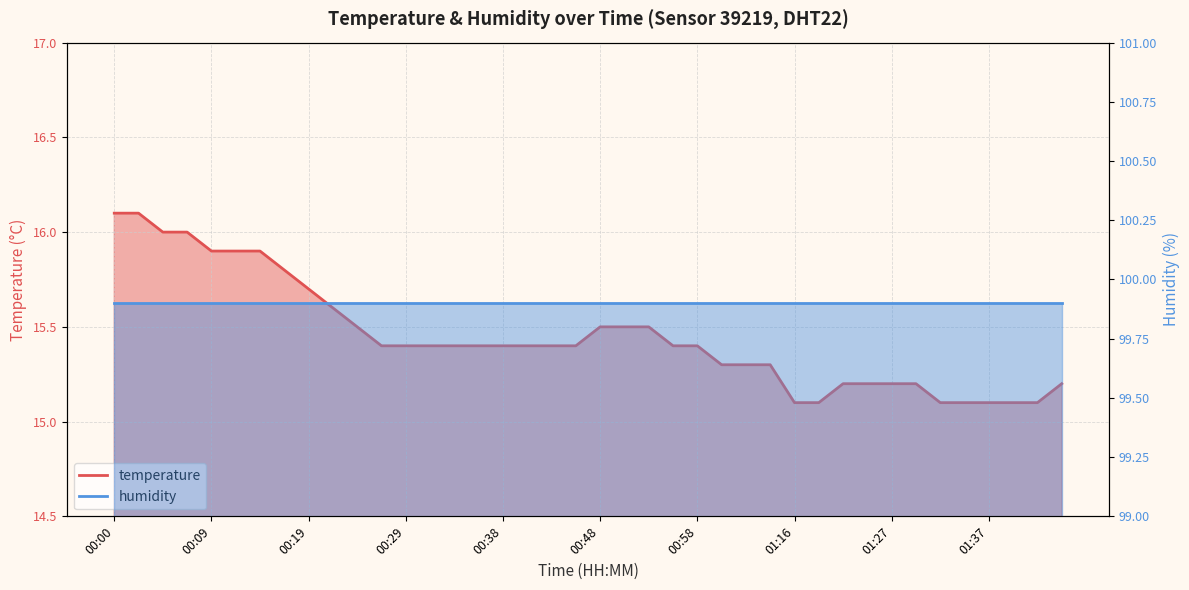

What value does the data have at 01:39?

15.1